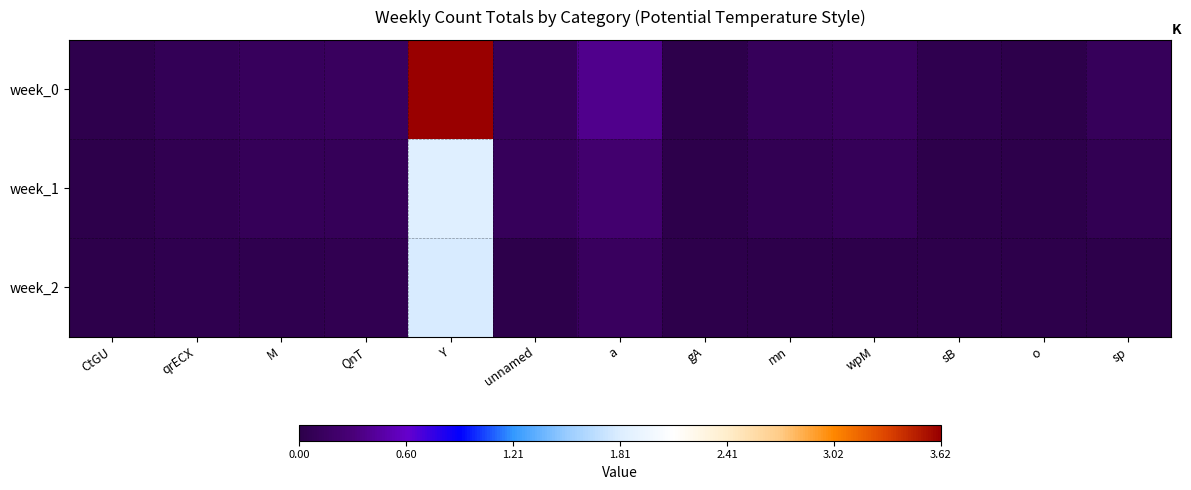

Count the number of data series in this chart.

3